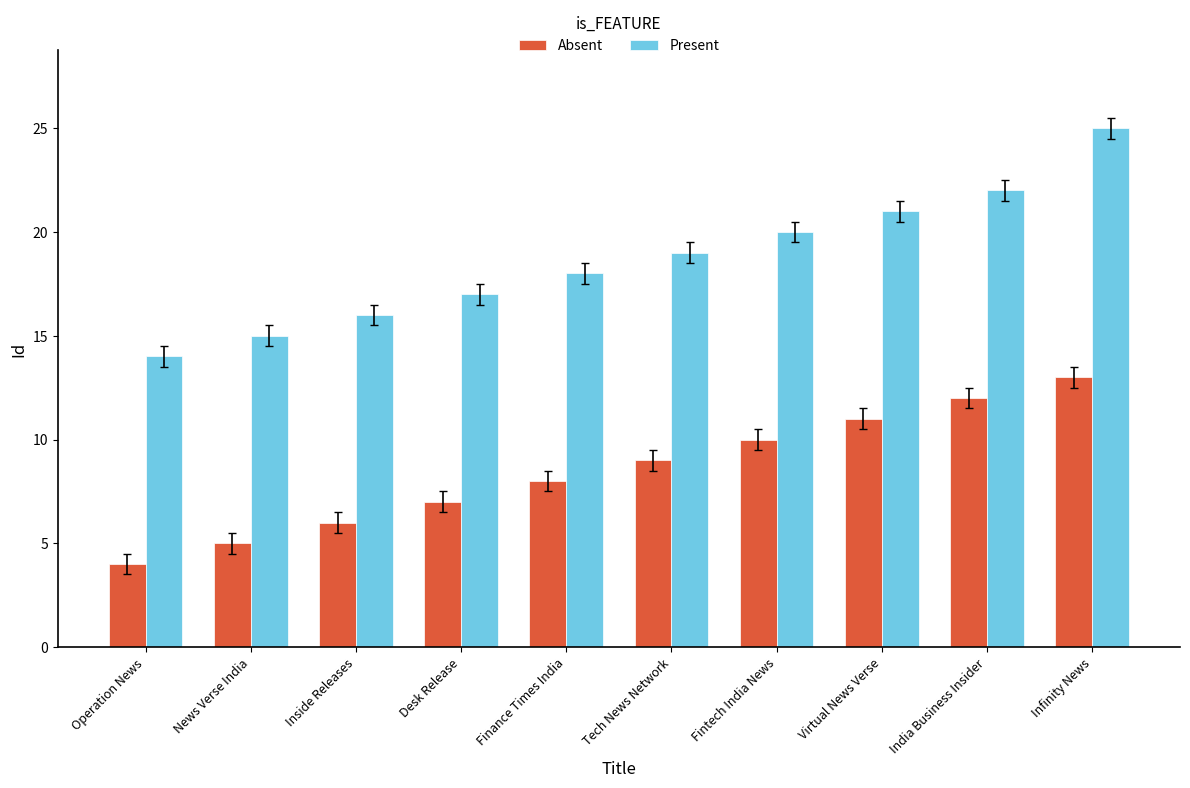

Read the Present value at India Business Insider.

22